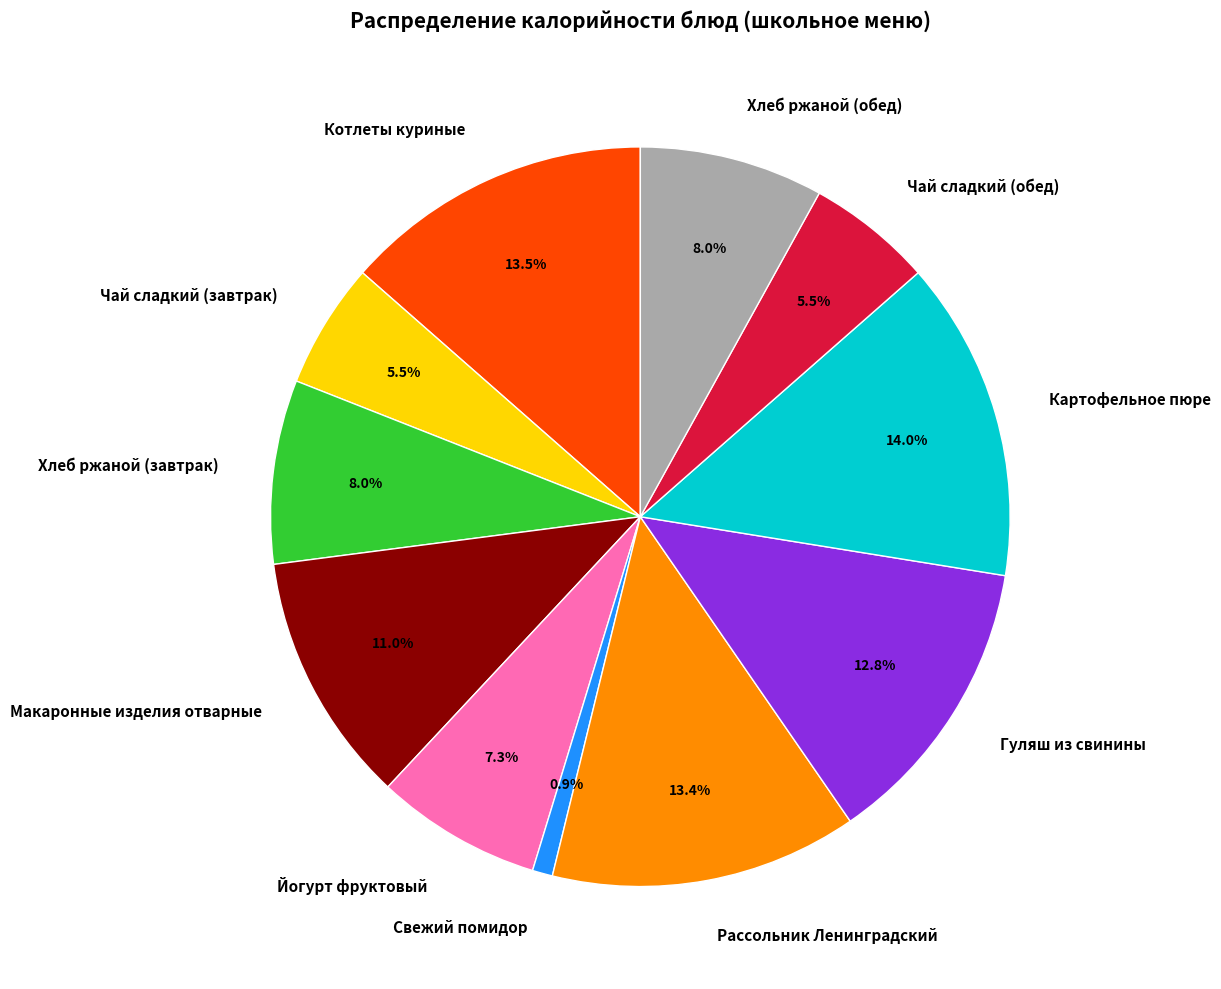

What portion of the pie excludes Йогурт фруктовый?

92.7%